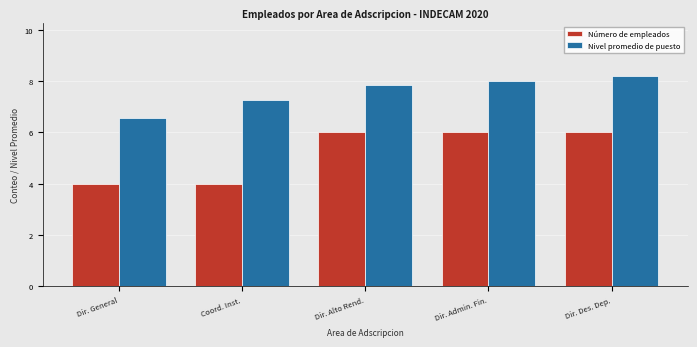

At Dir. General, list the series in order from smallest to largest.

Número de empleados, Nivel promedio de puesto